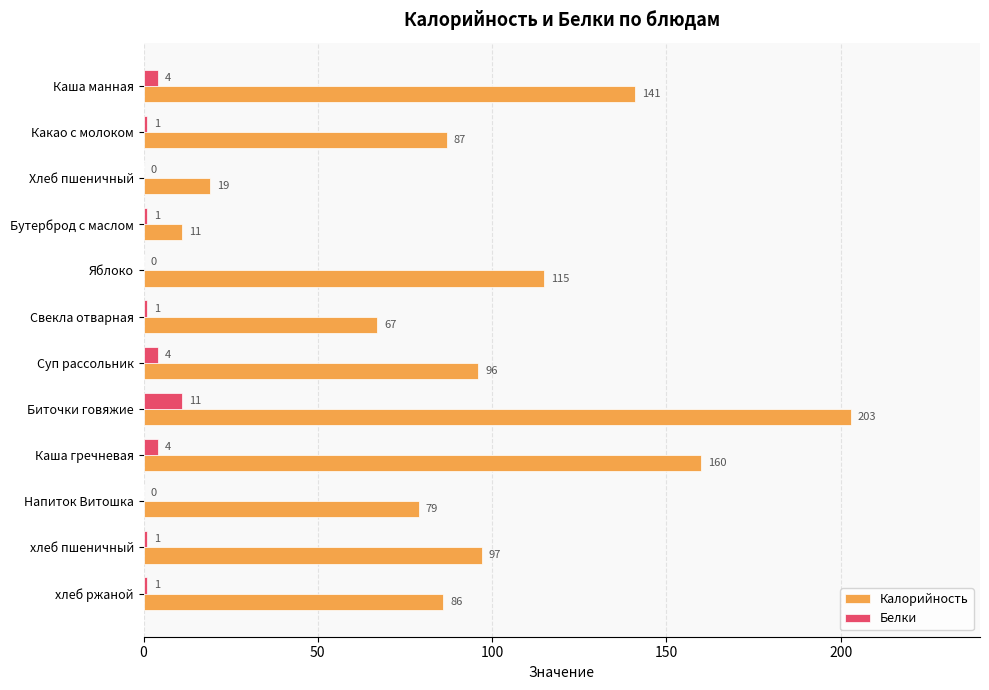

The Калорийность series shows 160 at Каша гречневая. True or false?

True